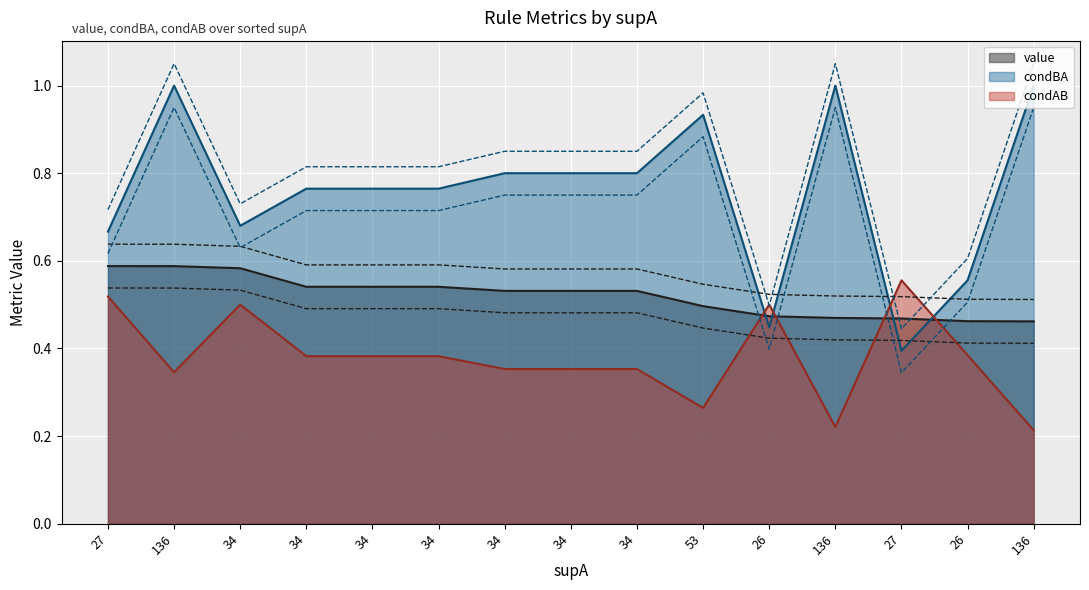

What is the label of the 5th point from the right?

26